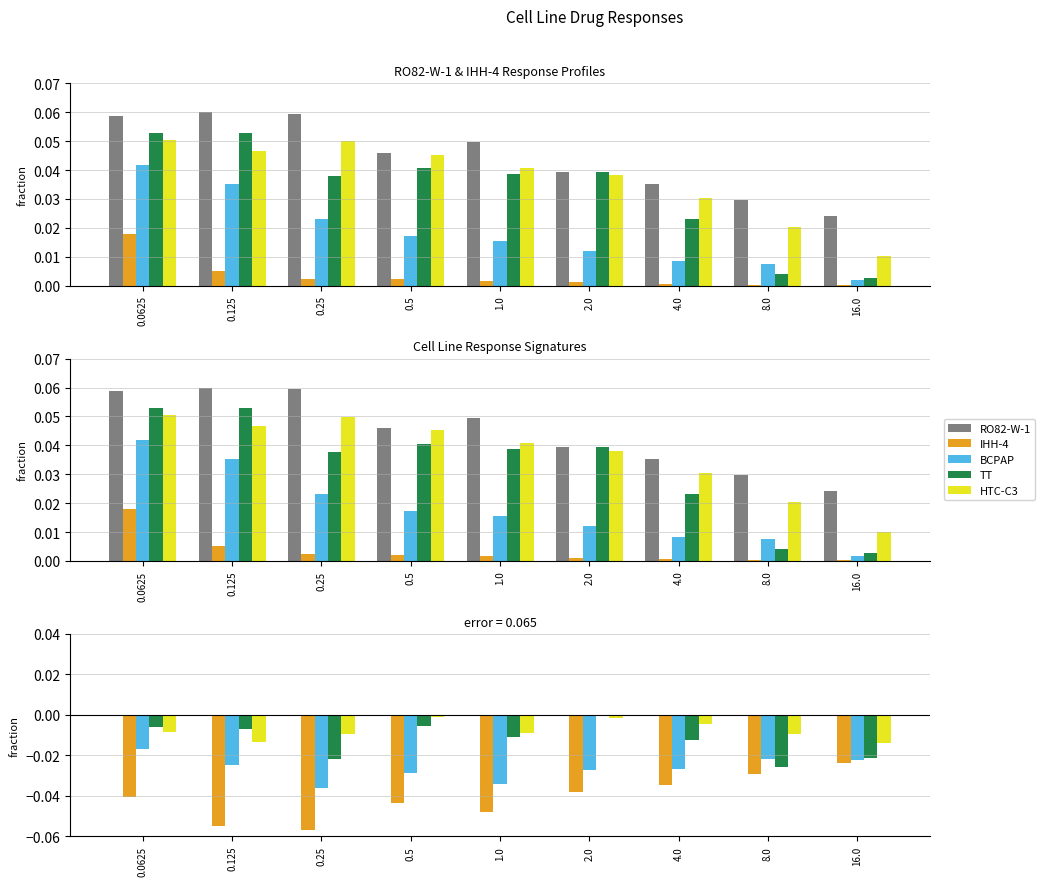

Reading left to right, transcribe all the data shown in this chart.

RO82-W-1: 0.0	0.0	0.0	0.0	0.0	0.0	0.0	0.0	0.0
IHH-4: -0.0	-0.1	-0.1	-0.0	-0.0	-0.0	-0.0	-0.0	-0.0
BCPAP: -0.0	-0.0	-0.0	-0.0	-0.0	-0.0	-0.0	-0.0	-0.0
TT: -0.0	-0.0	-0.0	-0.0	-0.0	-0.0	-0.0	-0.0	-0.0
HTC-C3: -0.0	-0.0	-0.0	-0.0	-0.0	-0.0	-0.0	-0.0	-0.0